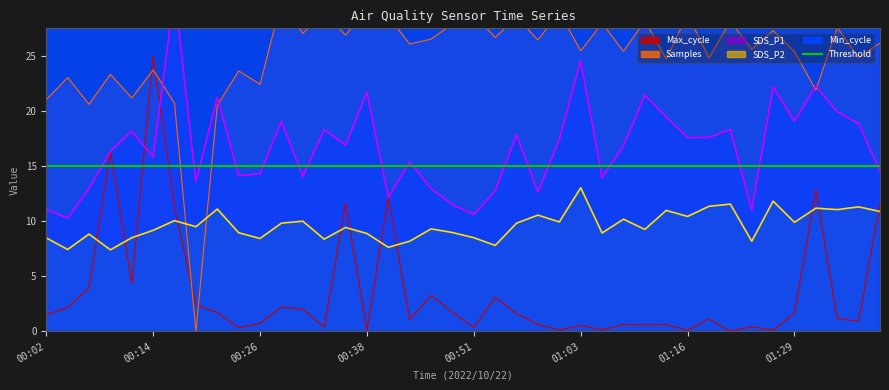

How many categories are shown in the chart?

40